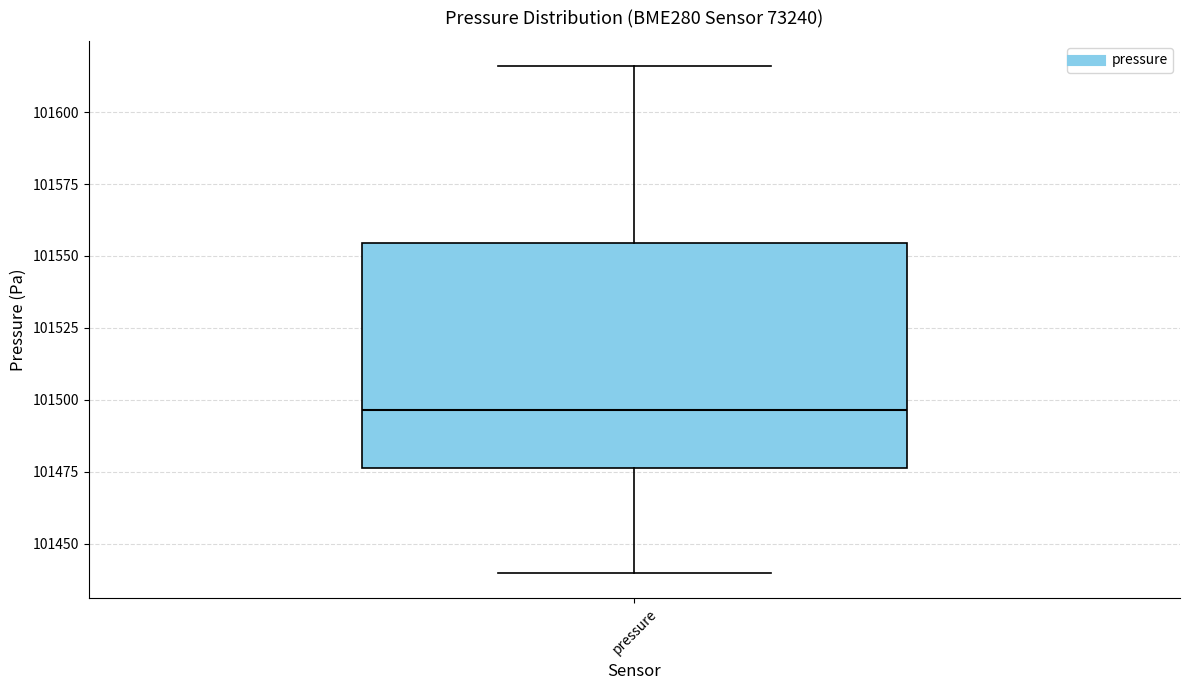

Transcribe this box plot: give where the median line is, the range the box spans, and where the two whiskers end, as read against the y-axis. The values are not printed on the chart, so give them approximately, as read against the axis.

median 101495, box 101475 to 101555, whiskers 101440 to 101615